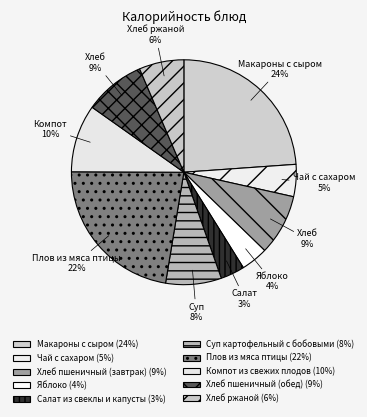

To the nearest percent, what is the combined percentage of Хлеб пшеничный (обед) and Хлеб ржаной?

15%